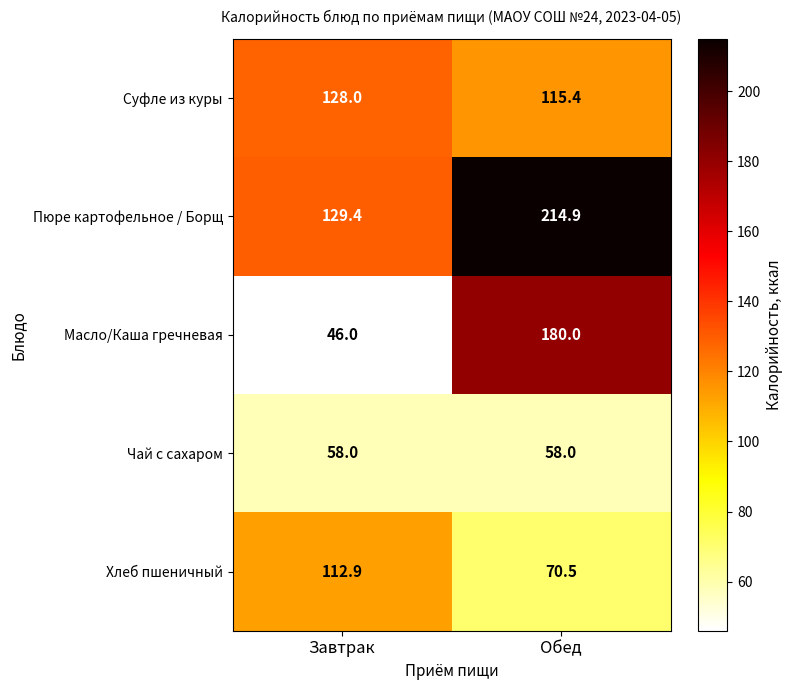

What is the average value of the Суфле из куры series?

121.7